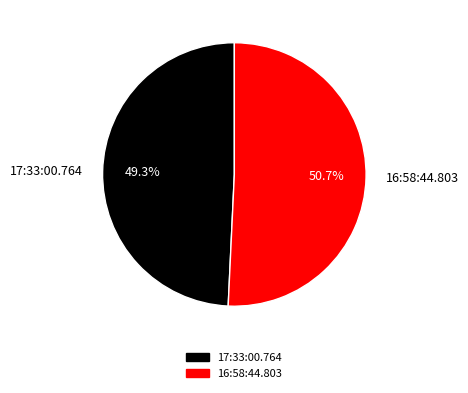

Which category has the biggest portion of the pie?

16:58:44.803